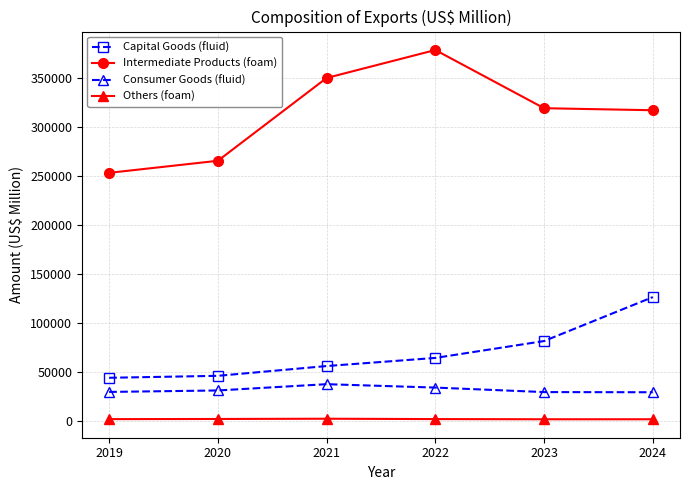

Is the value of Consumer Goods (fluid) at 2024 greater than the value of Others (foam) at 2020?

Yes